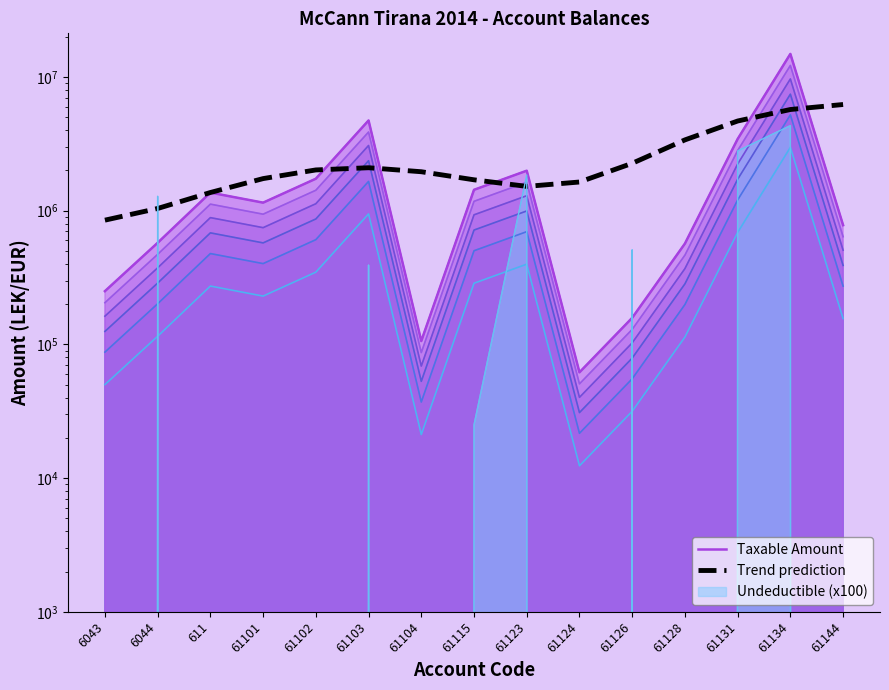

At which label does Trend prediction first exceed 1956992?

61102